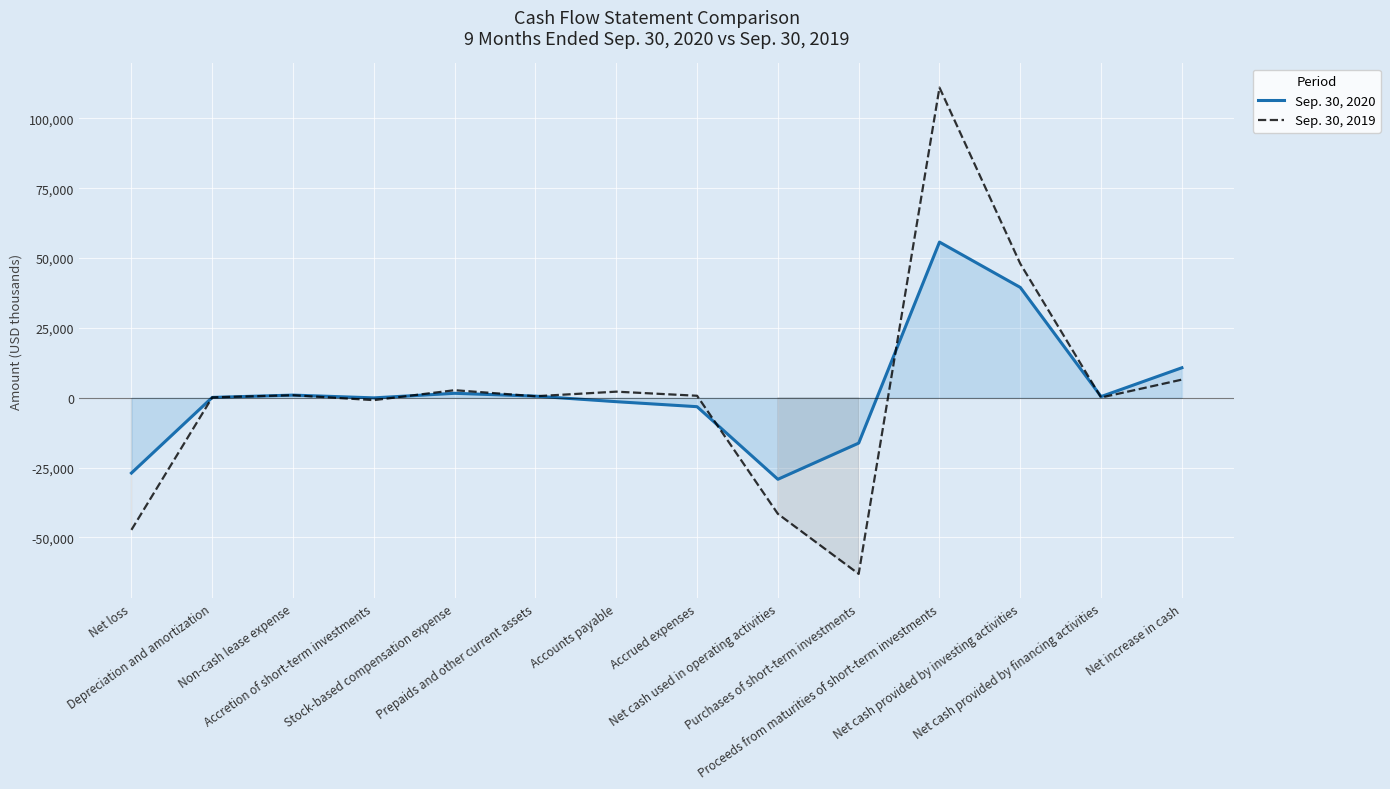

What is the difference between the second highest and second lowest values in the Sep. 30, 2019 series?

95237